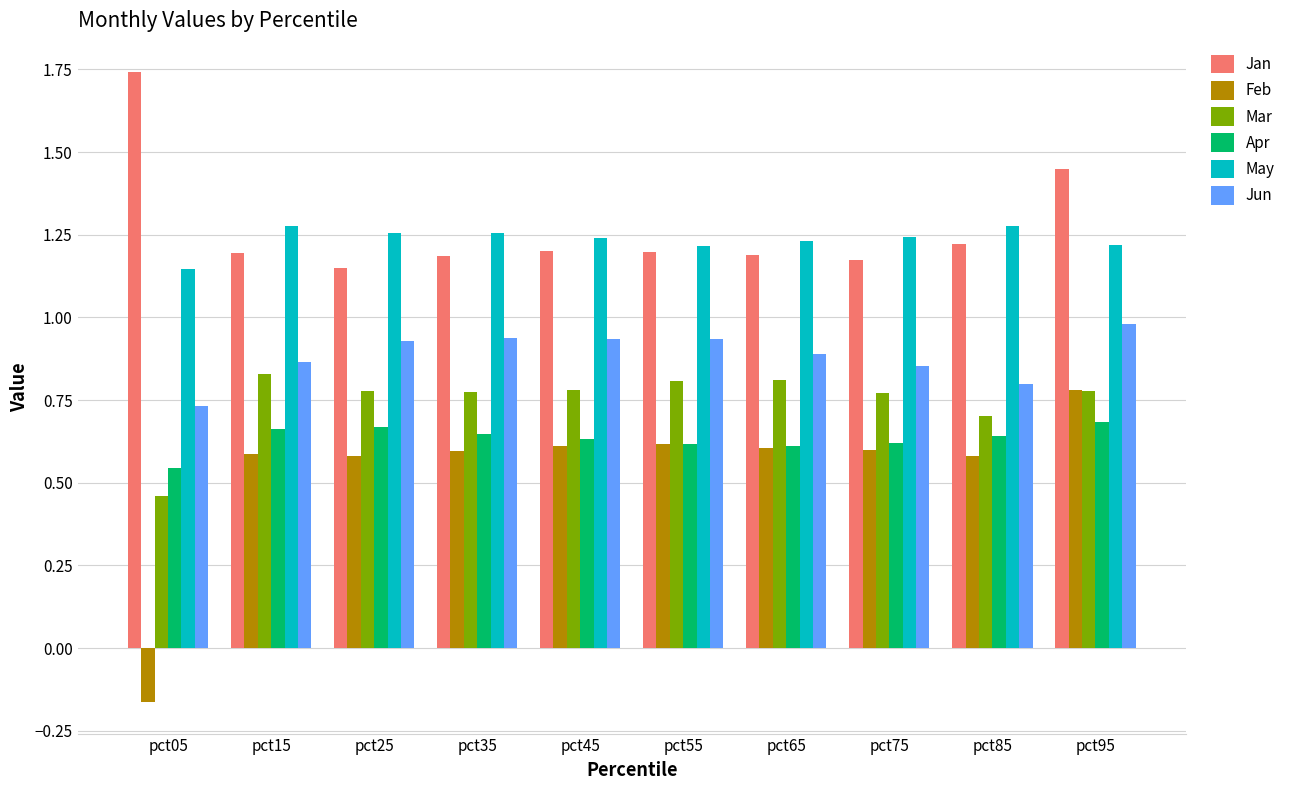

Which series has the largest range (max minus min)?

Feb